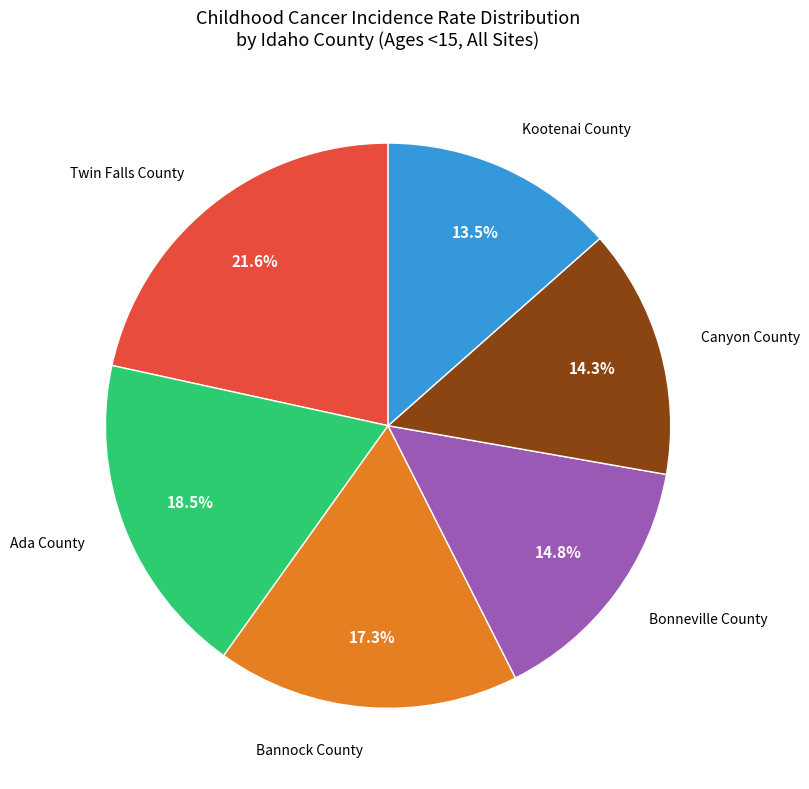

To the nearest percent, what portion does Twin Falls County represent?

22%